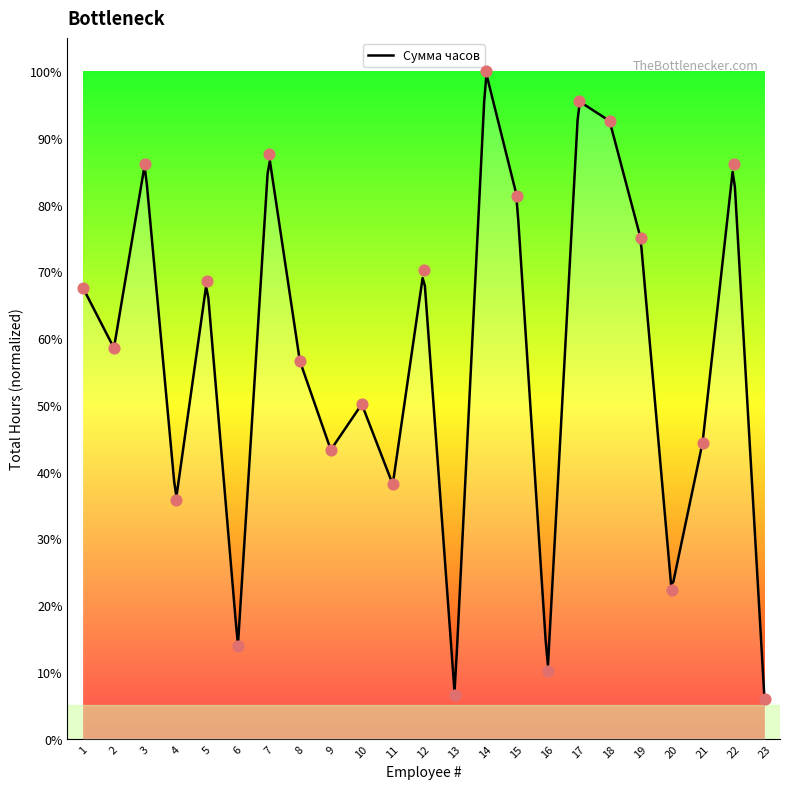

What is the change in value from 11 to 19?

+36.9